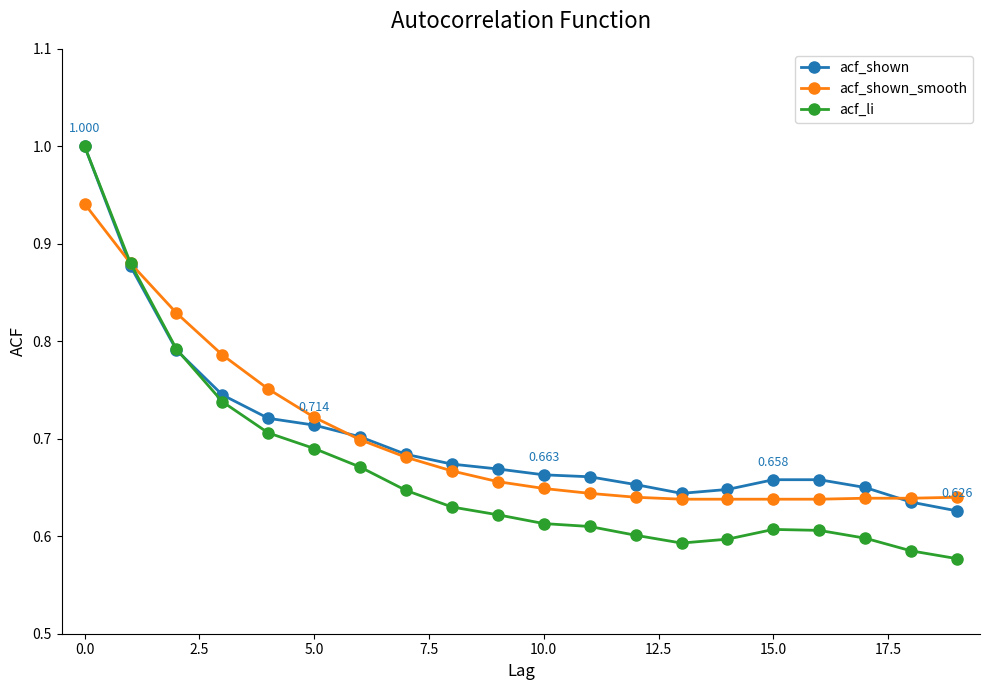

Which series has the widest spread of values?

acf_li